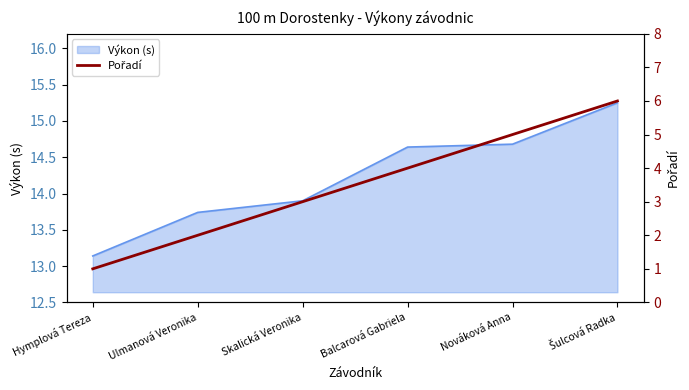

Reading left to right, what are all the values shown in this chart?

Hymplová Tereza=1	Ulmanová Veronika=2	Skalická Veronika=3	Balcarová Gabriela=4	Nováková Anna=5	Šulcová Radka=6